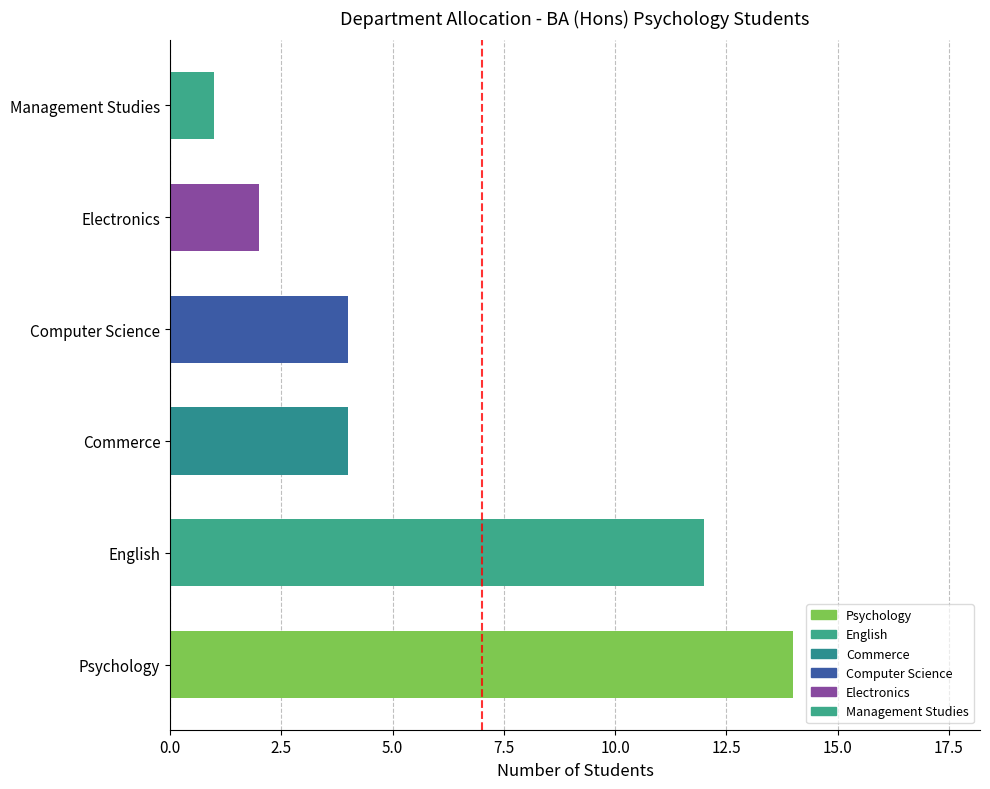

What is the sum of all values?

37